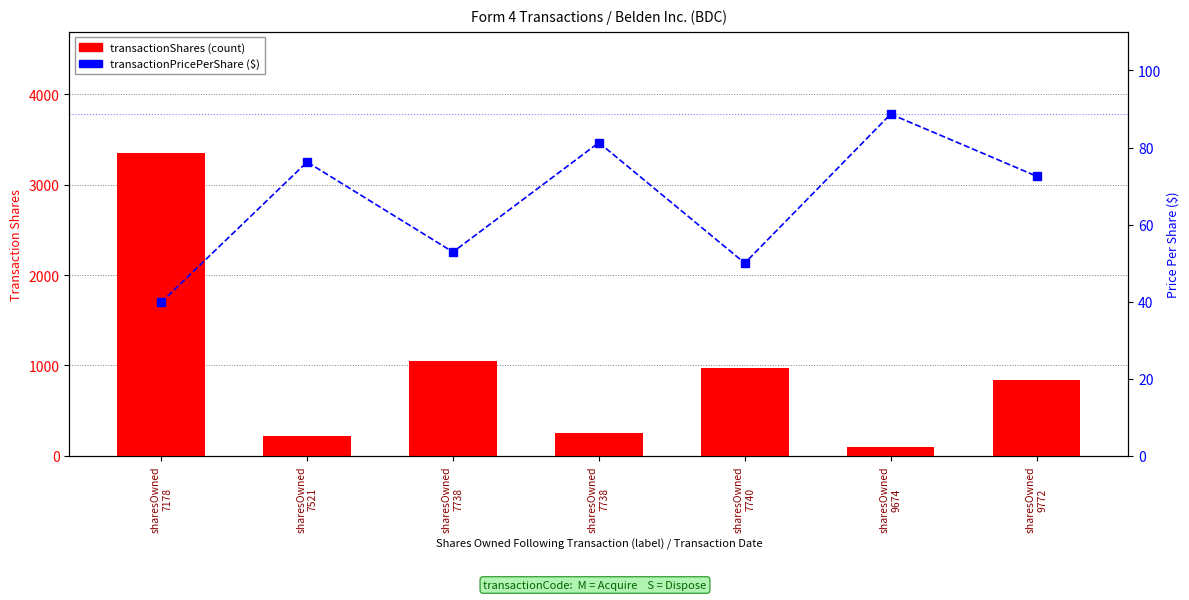

Is it true that transactionShares equals 428.6 at sharesOwned
7740?

False